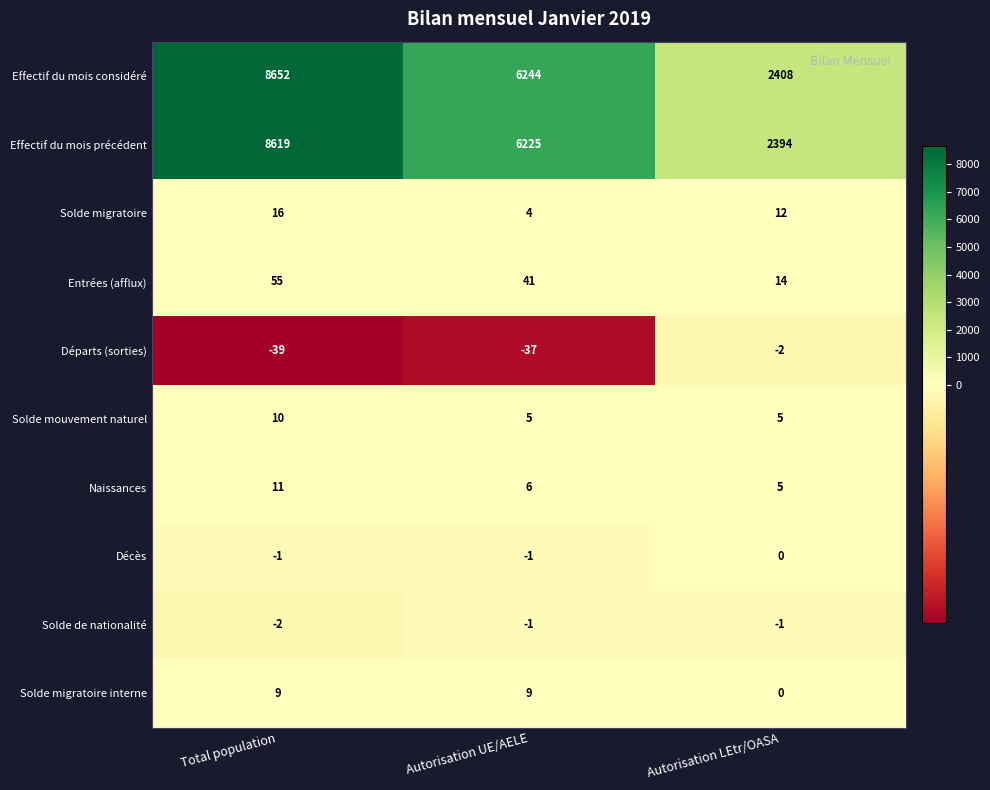

What is the sum of all Naissances values?

22